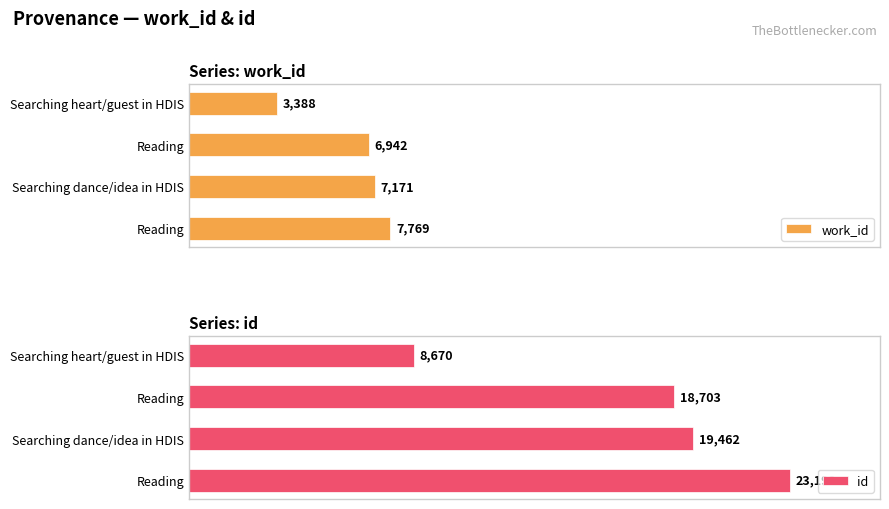

What is the value of the id bar at the 1st from the left?

8670